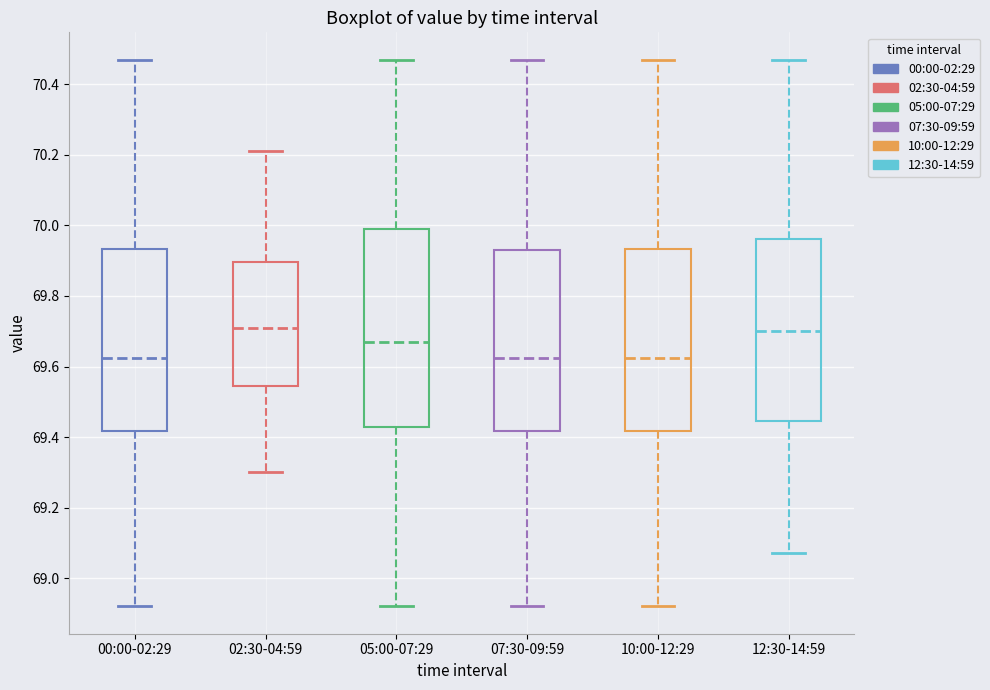

Where is the lower edge of the box for 00:00-02:29 on the y-axis? The values are not printed on the chart, so give them approximately, as read against the axis.

69.42